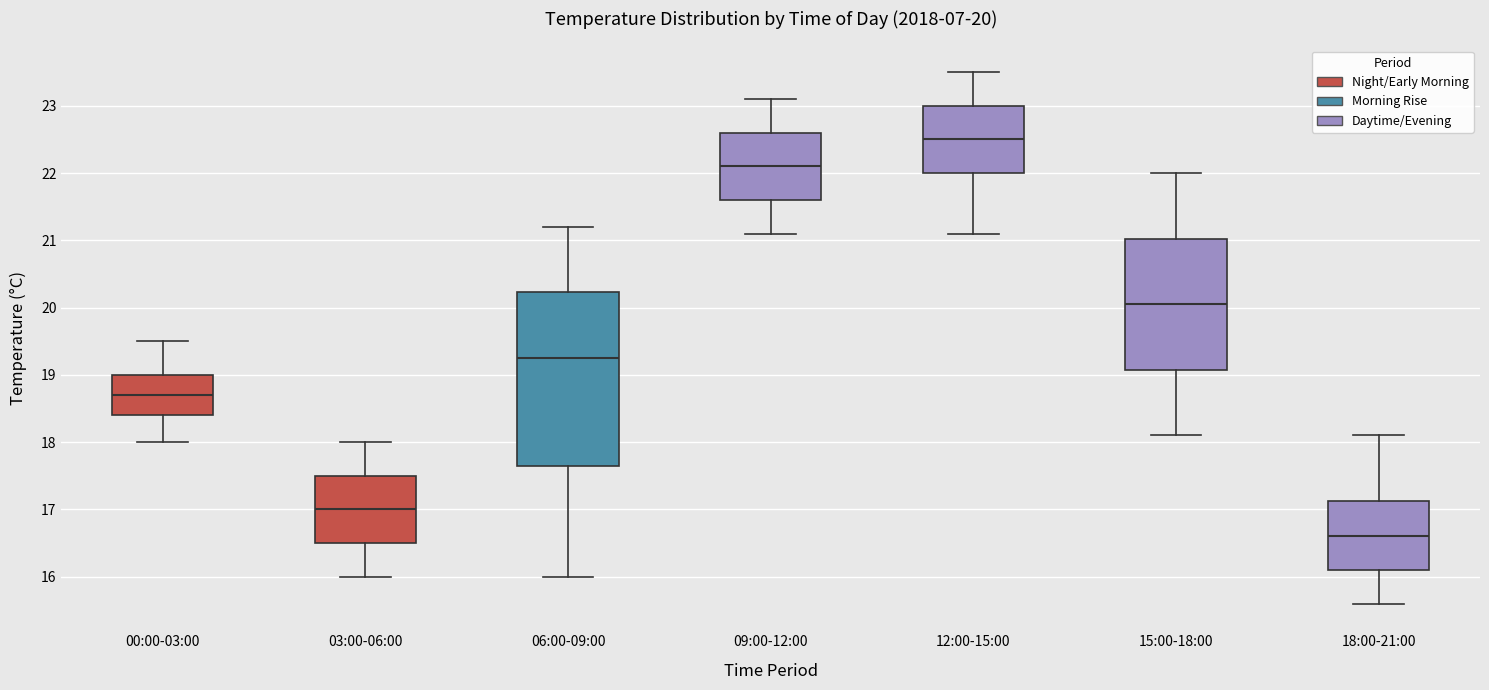

Which box's median line is the highest?

12:00-15:00